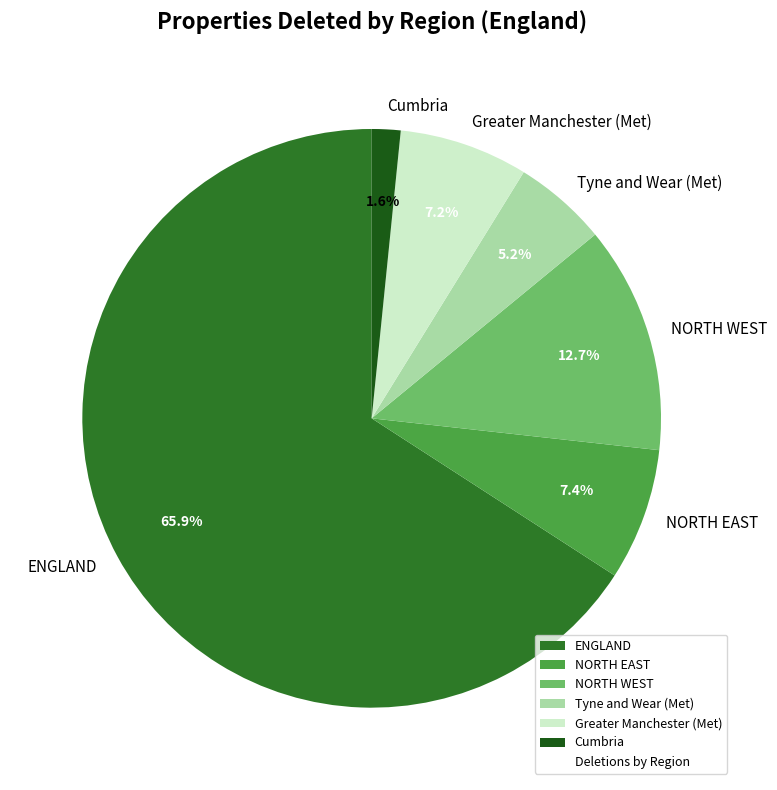

What is the smallest slice in the pie chart?

Cumbria